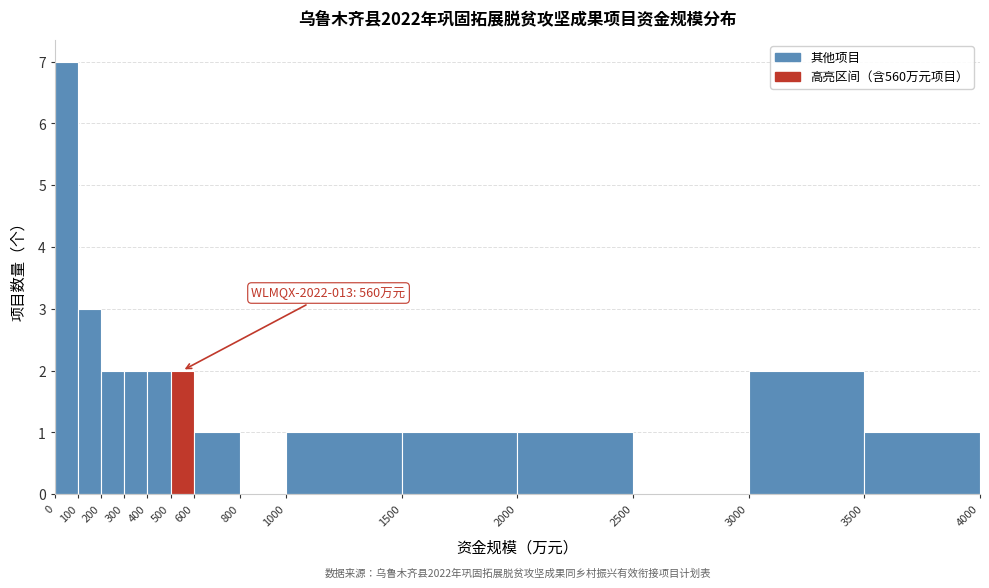

Which range on the x-axis has the tallest bar?

0 to 100